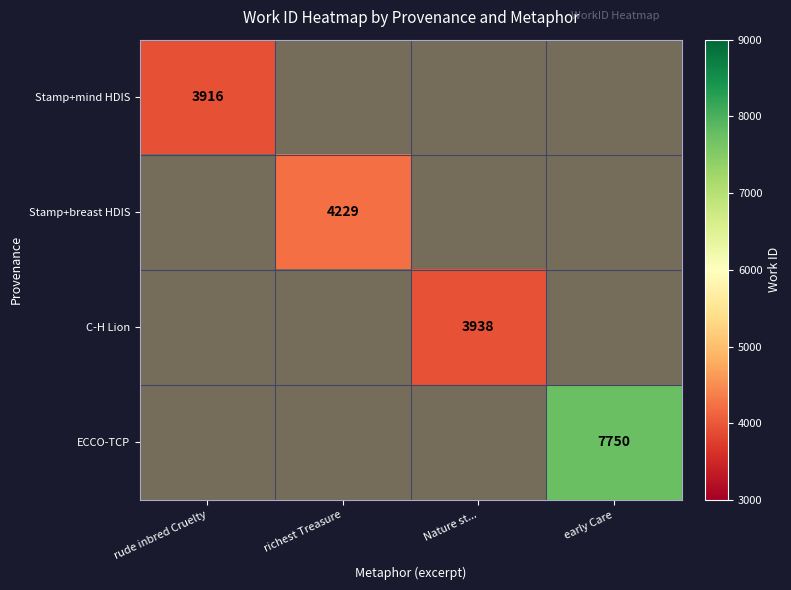

How many positive values does the ECCO-TCP series have?

1